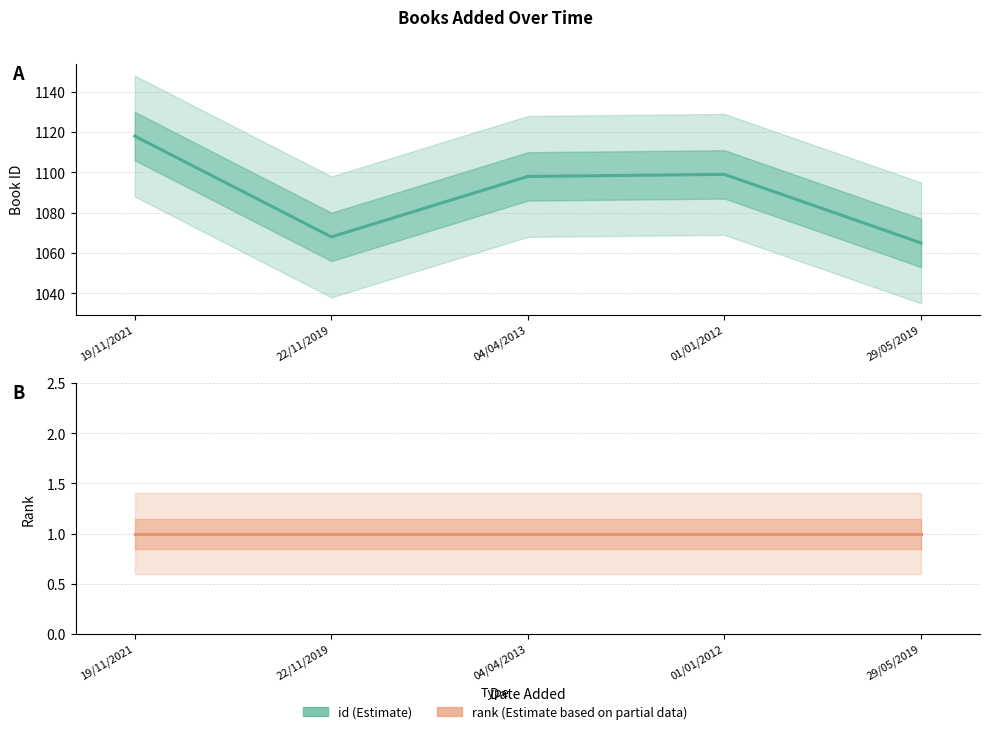

Is the value of id at 22/11/2019 greater than the value of rank at 22/11/2019?

Yes